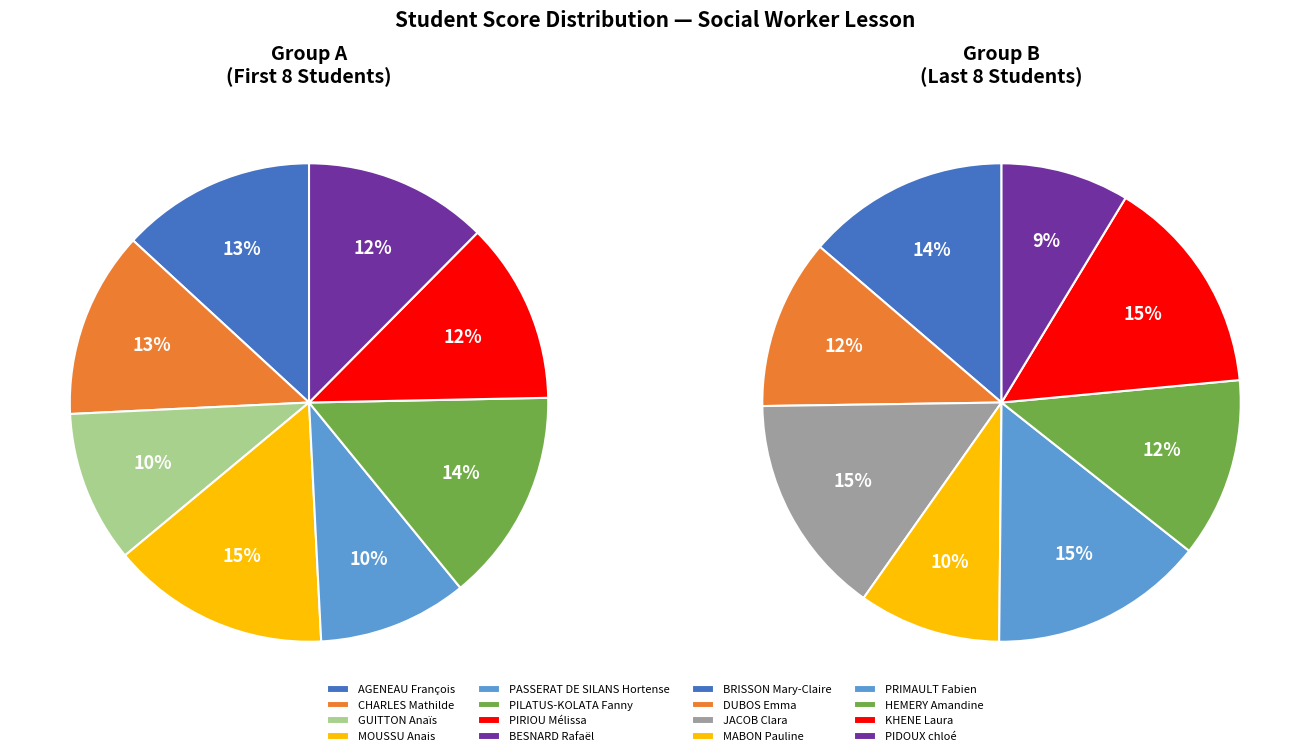

Count the number of slices in the pie.

16